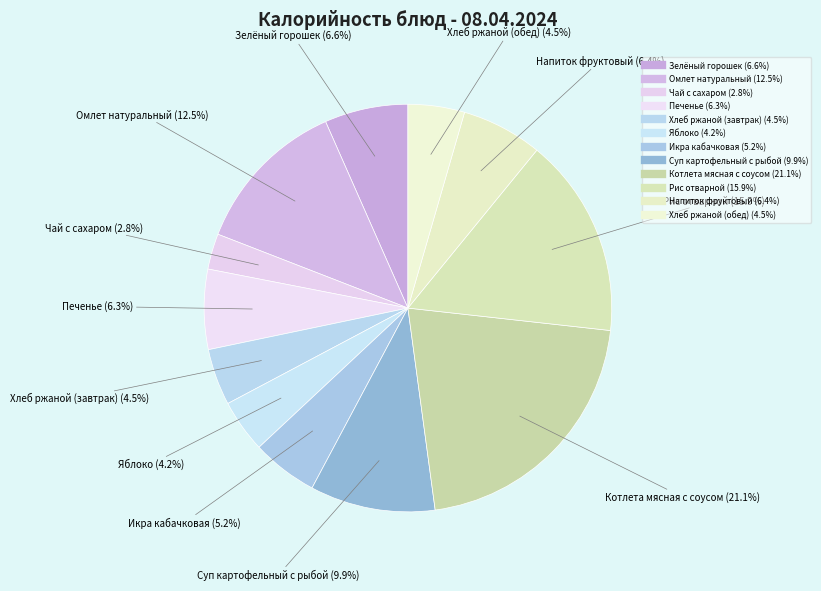

How many slices are in this pie chart?

12